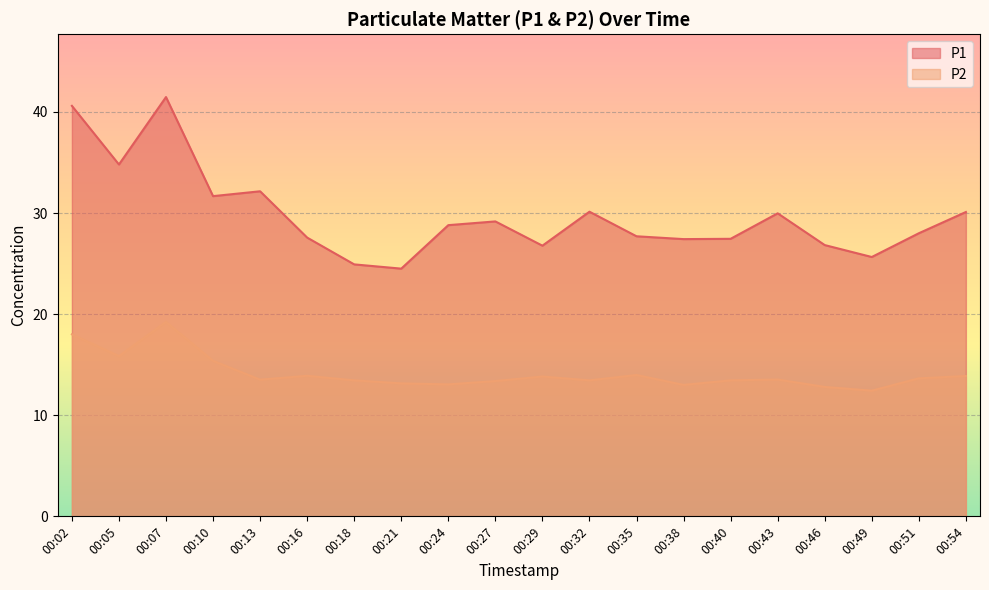

What is the value of the P1 point at the 17th from the left?

26.8